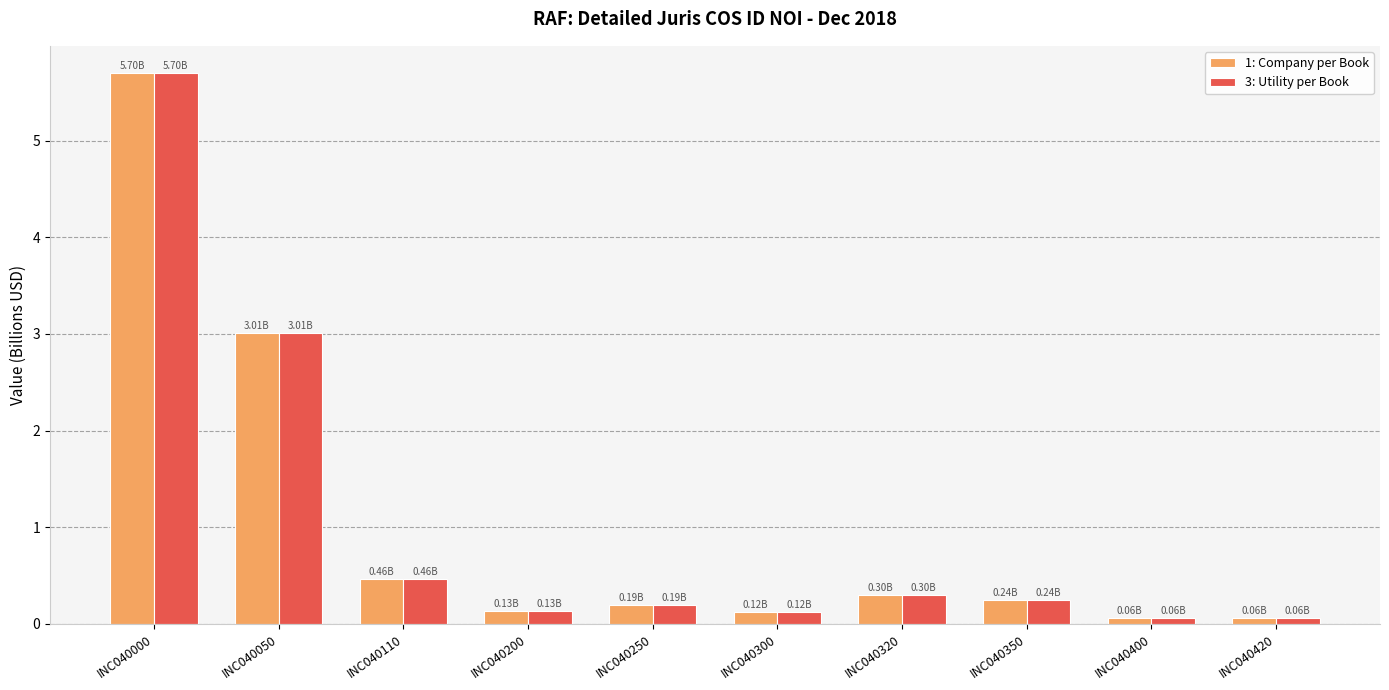

Does the chart contain any negative values?

No